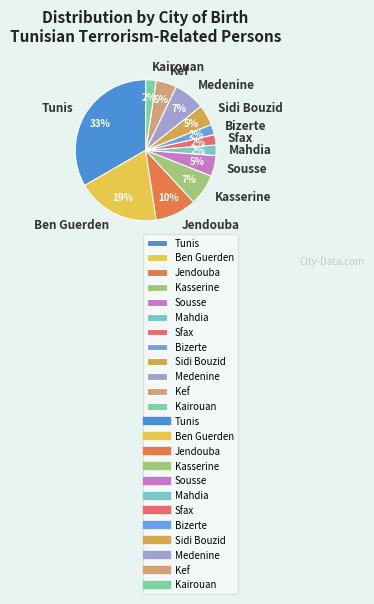

To the nearest percent, what percentage of the pie is Sidi Bouzid?

5%